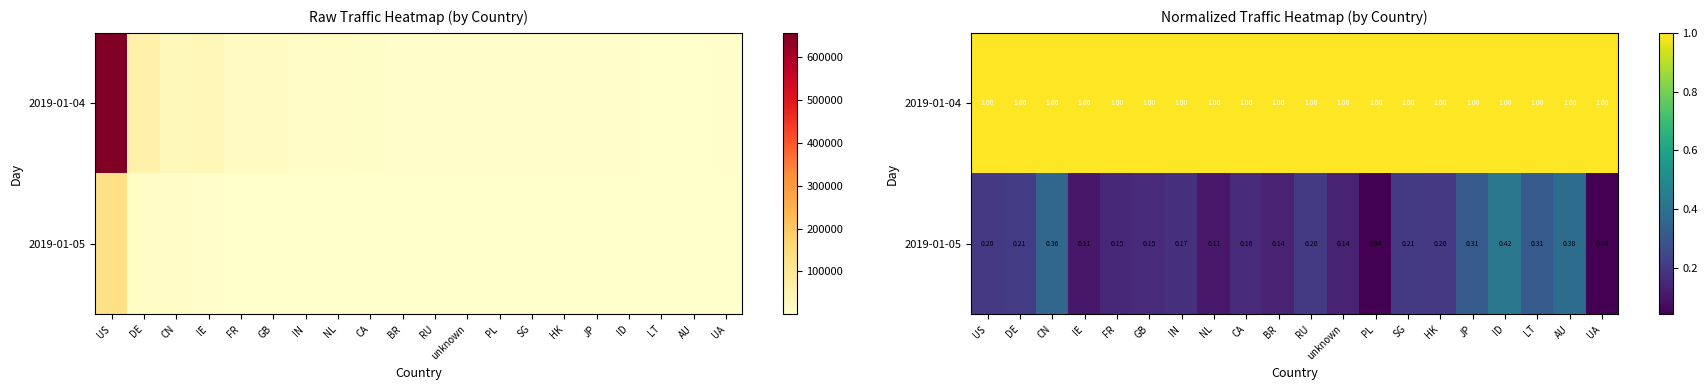

The 2019-01-05 series shows 0.0 at FR. True or false?

False